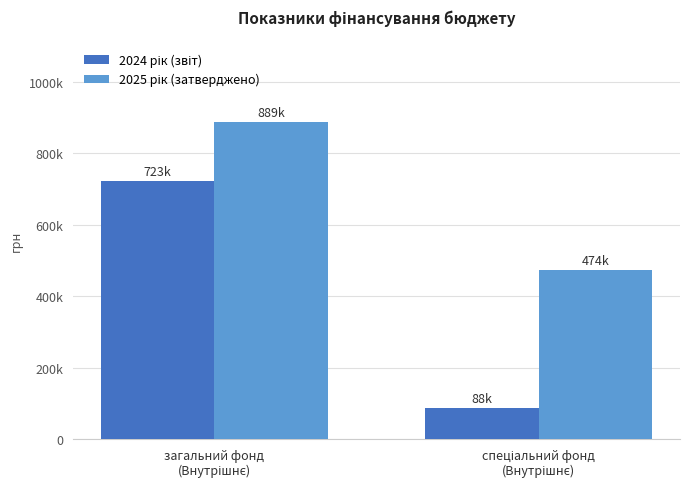

True or false: 2024 рік (звіт) has a value of 31543 at спеціальний фонд
(Внутрішнє).

False